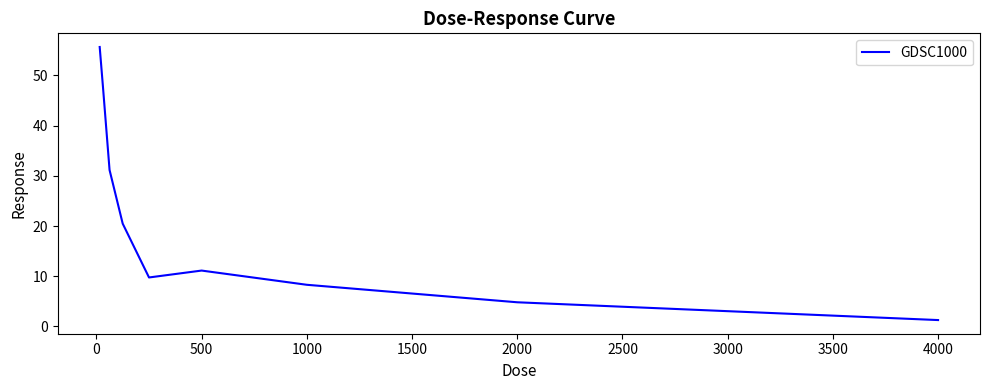

What is the difference between the maximum and minimum values?

54.4